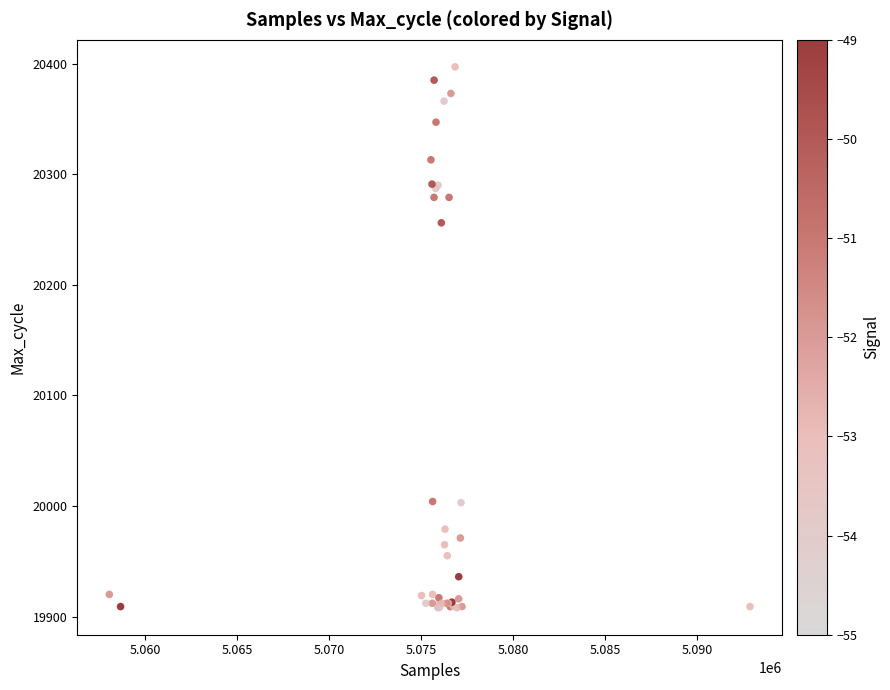

What Y value in the scatter plot is closest to 20152?

20256